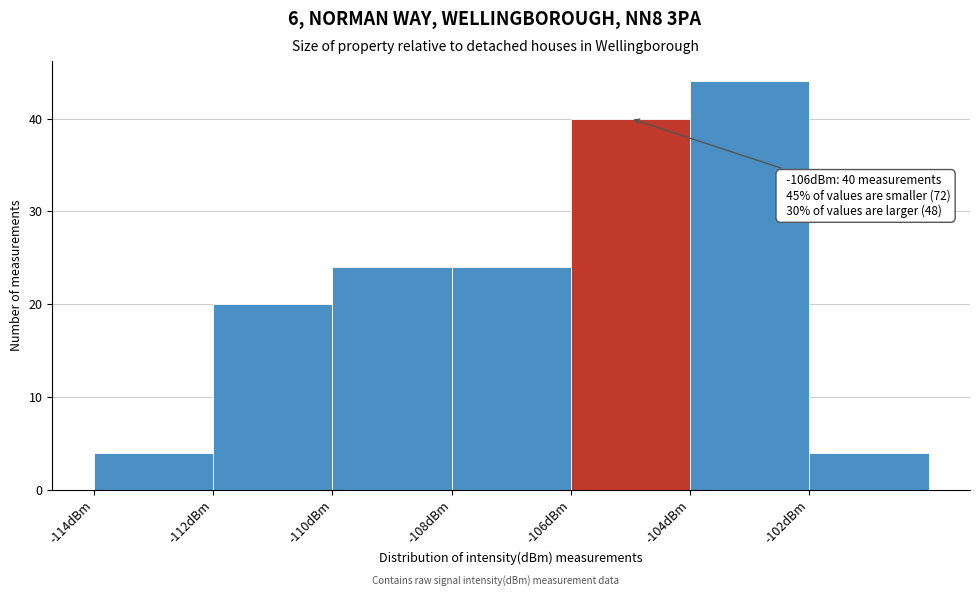

Reading left to right, what are all the values shown in this chart?

4	20	24	24	40	44	4